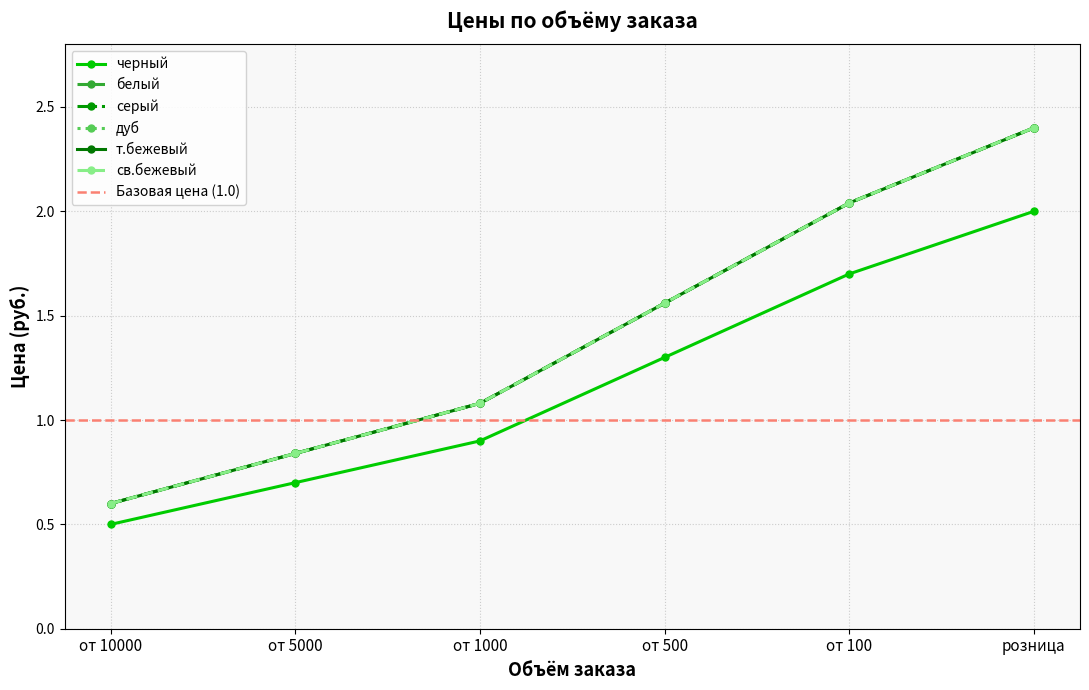

Where is белый nearest to the value 1?

от 1000